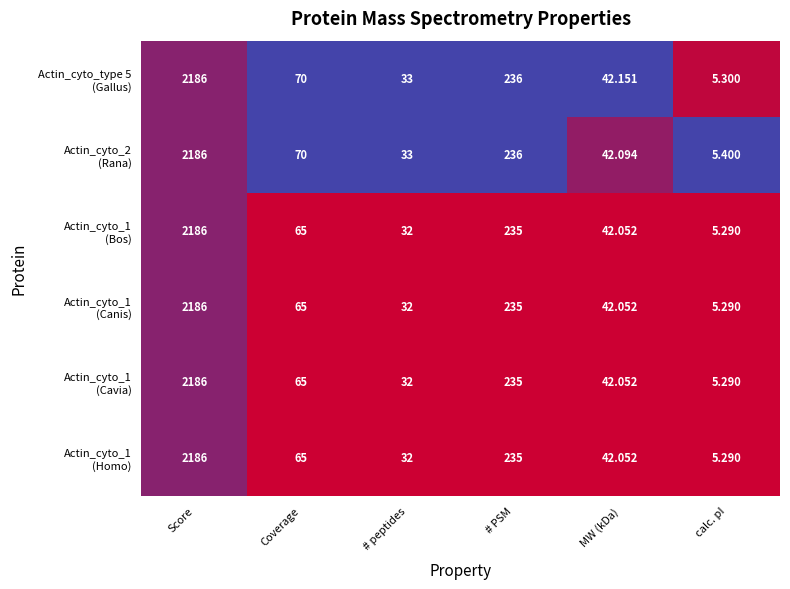

Which label corresponds to the largest value in the chart?

Score